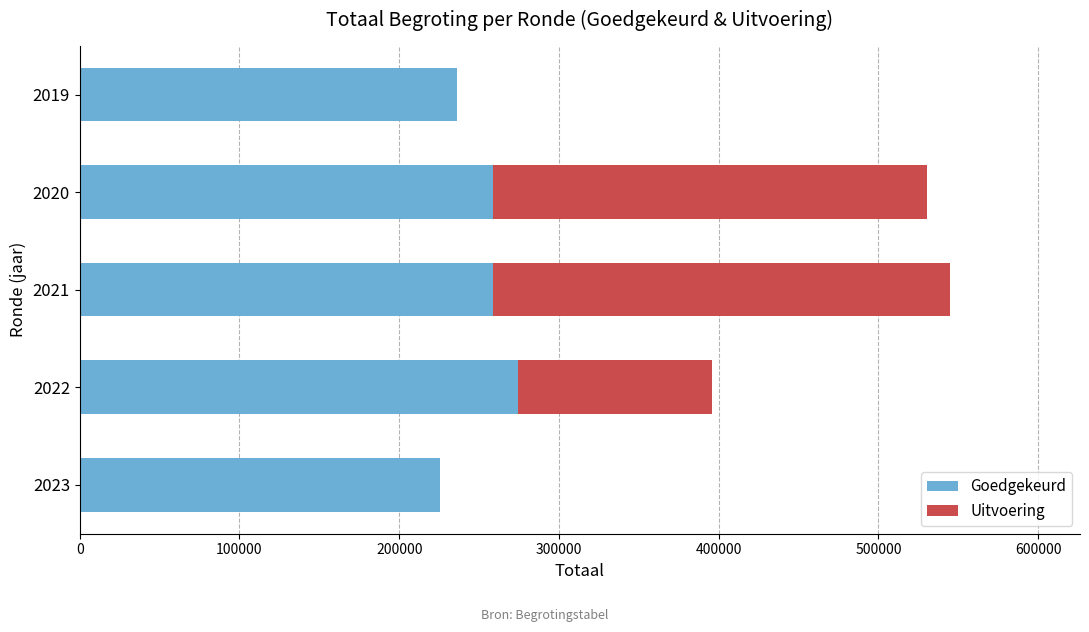

The value of Goedgekeurd at 2023 is 318591. True or false?

False